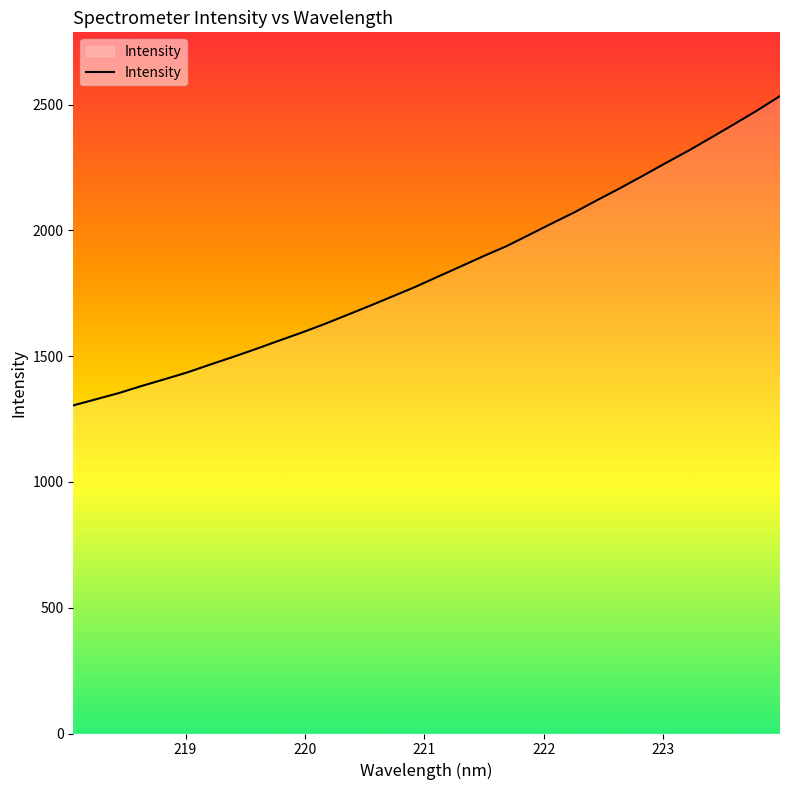

What is the smallest value displayed?

1304.5